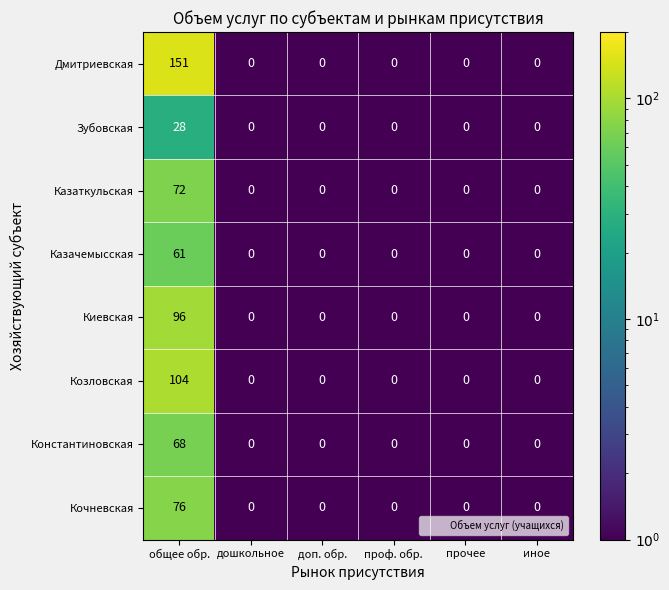

What is the maximum value for Киевская?

96